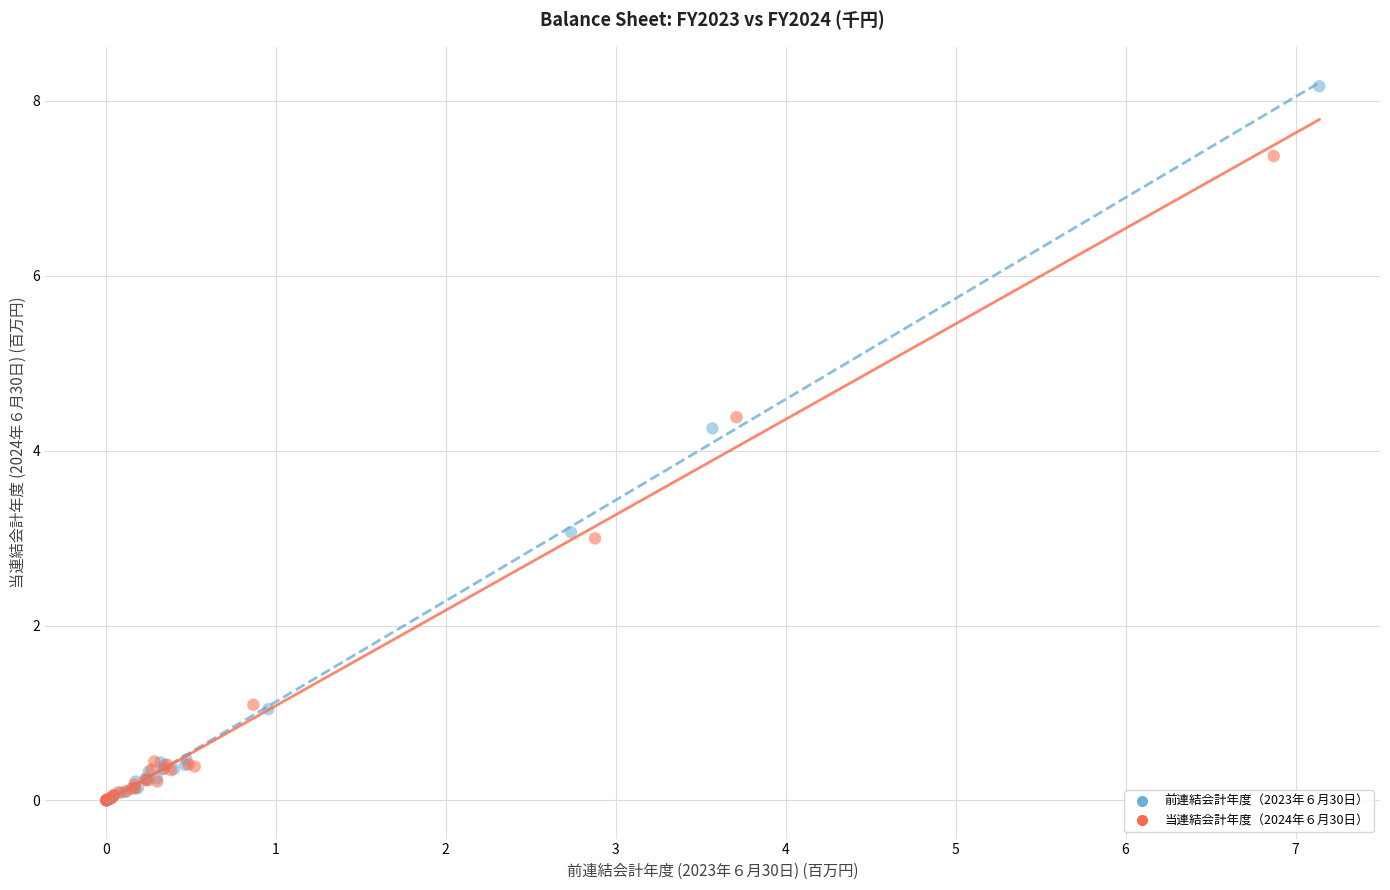

Which series reaches the maximum Y coordinate?

前連結会計年度（2023年６月30日）